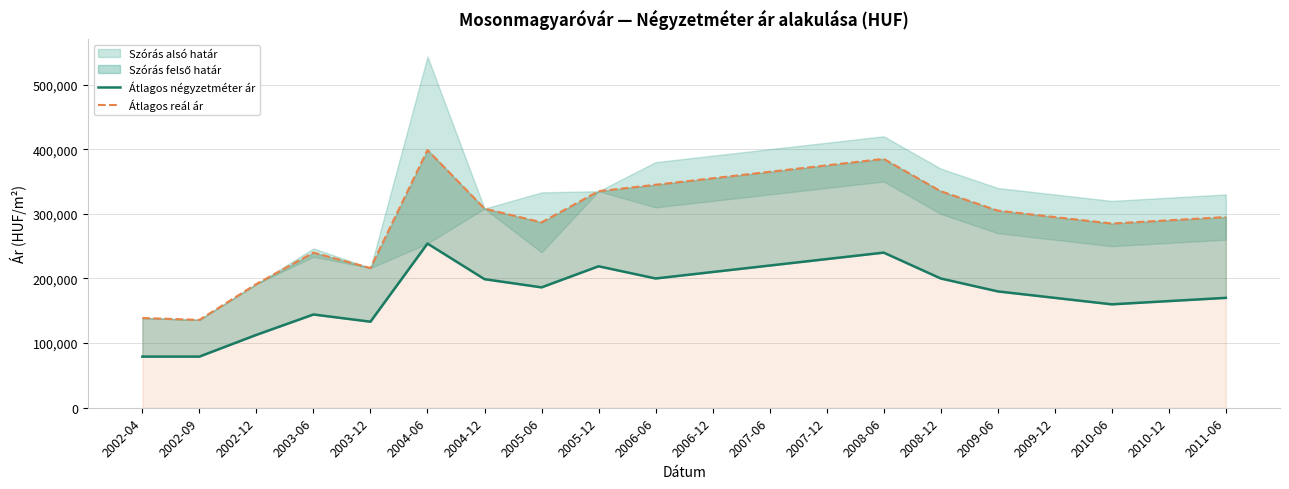

What is the sum of all Átlagos négyzetméter ár values?

3551440